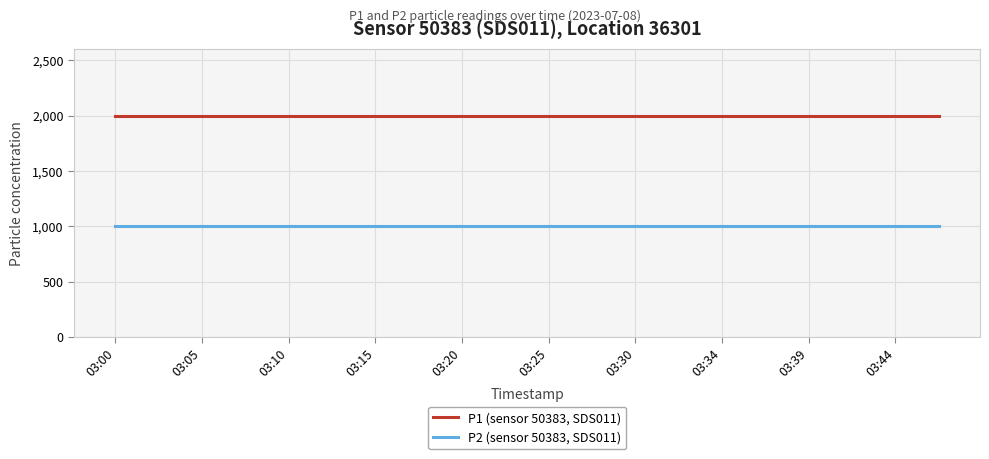

How many lines are shown in the chart?

2